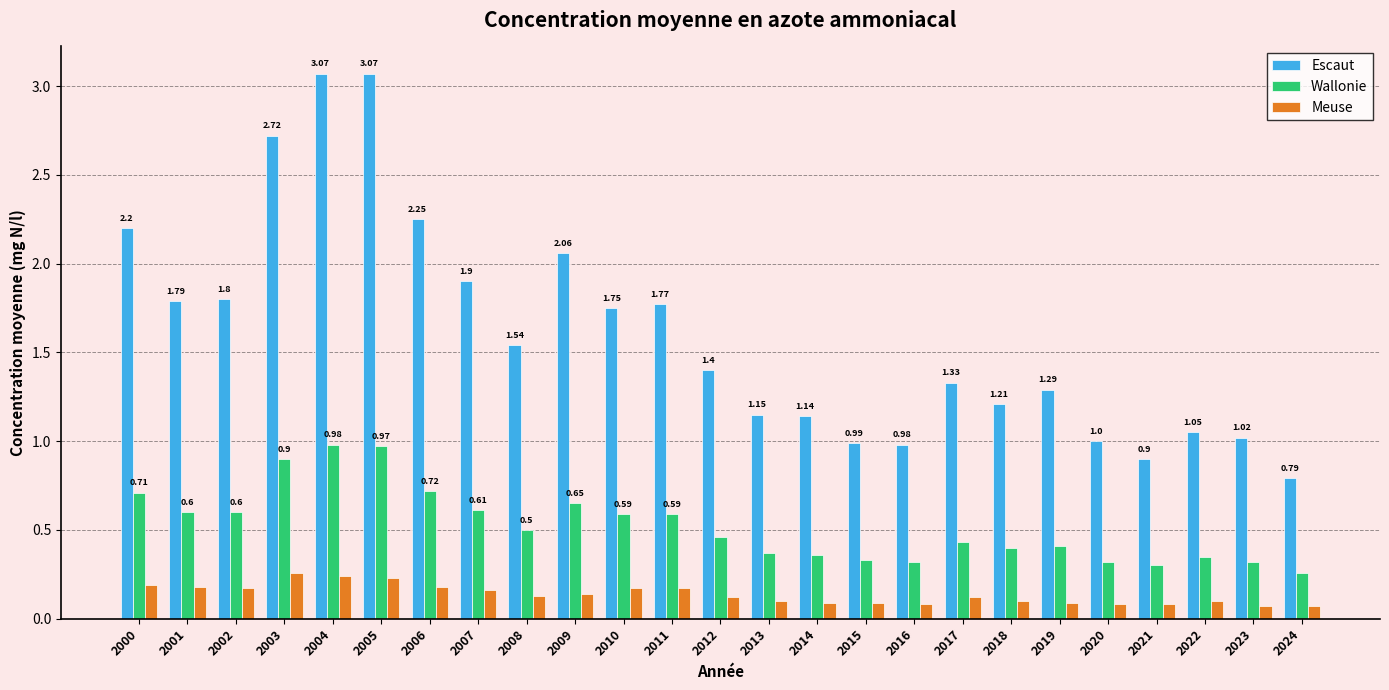

Rank the series by their maximum value, from highest to lowest.

Escaut, Wallonie, Meuse